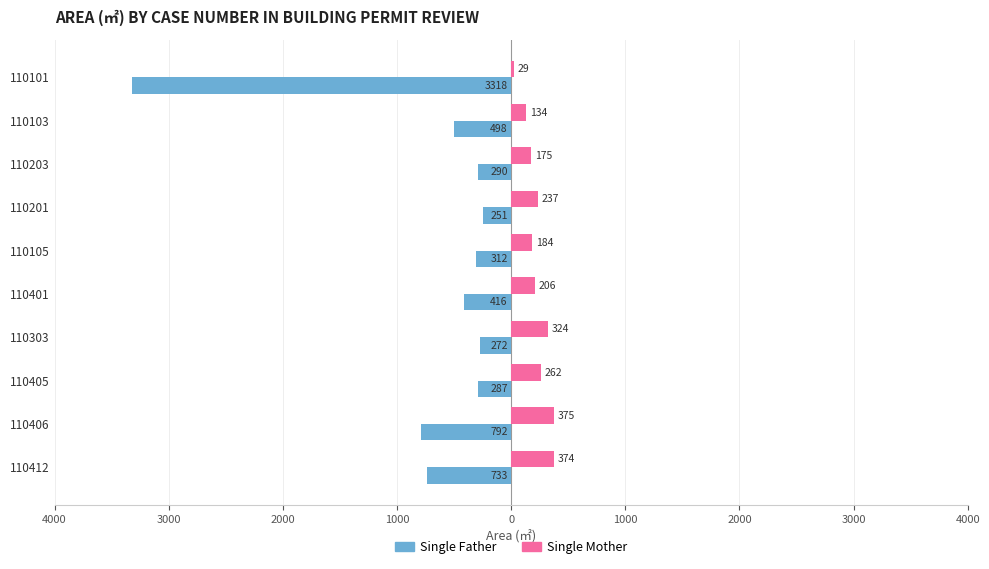

What are all the series names shown in the legend?

Single Father, Single Mother